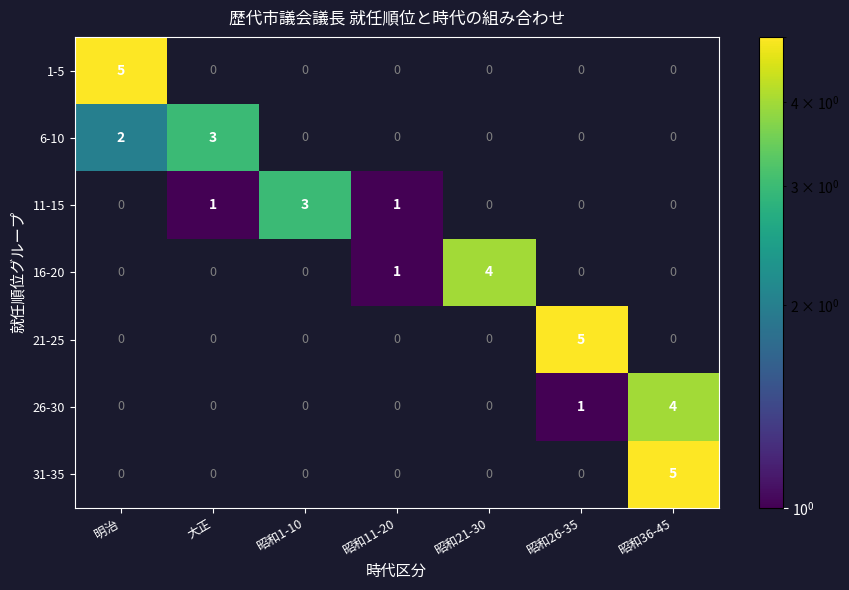

What is the maximum value shown in the chart?

5